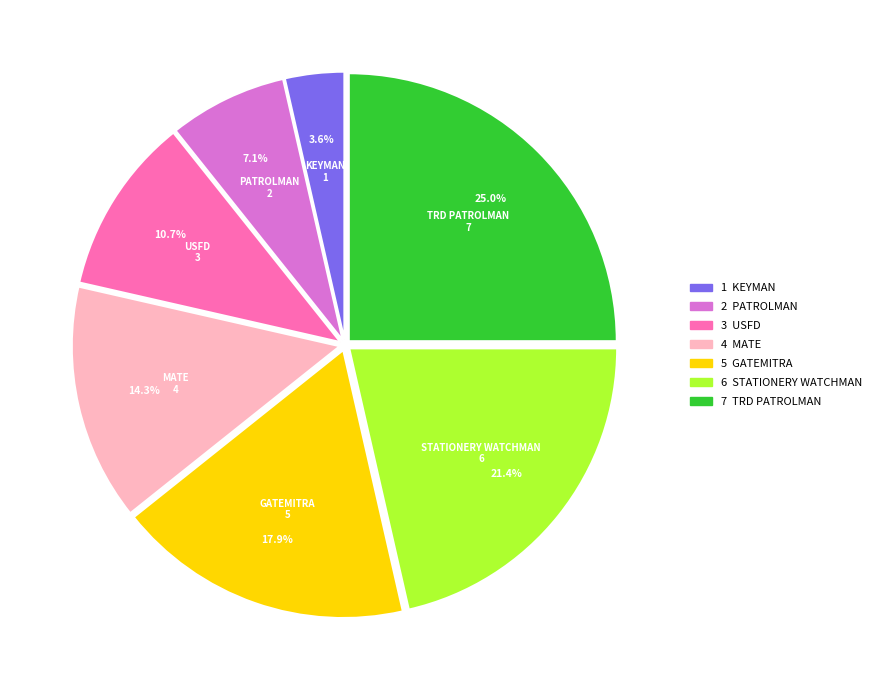

To the nearest percent, what is the combined percentage of MATE and USFD?

25%